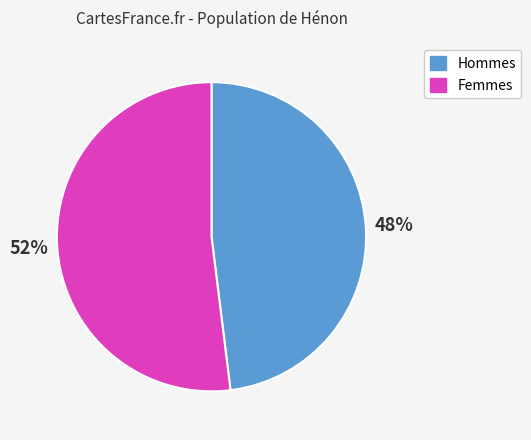

To the nearest percent, what is the difference between the largest and smallest slice percentages?

4%